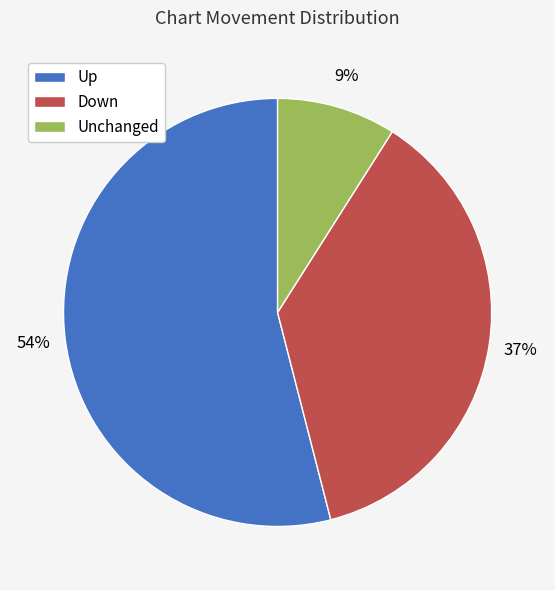

Rank the categories by value from highest to lowest.

Up, Down, Unchanged